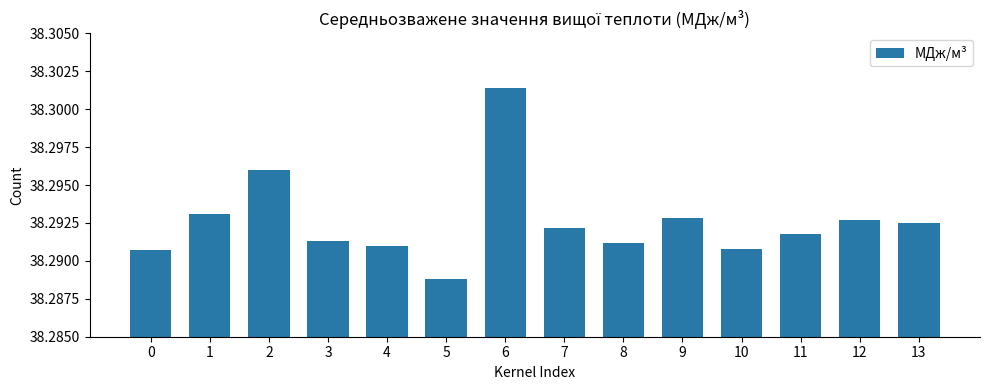

What is the sum of the values at 11 and 12?

76.6